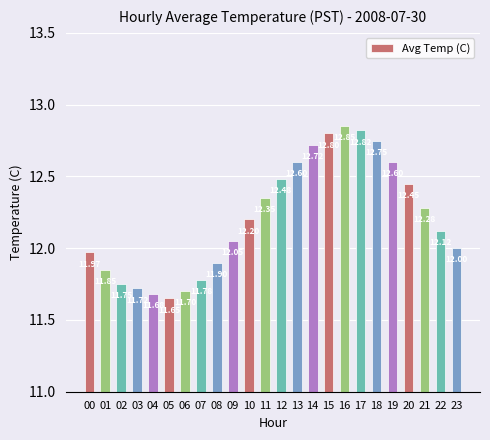

Approximately how many times larger is the value at 17 compared to 00?

1.1